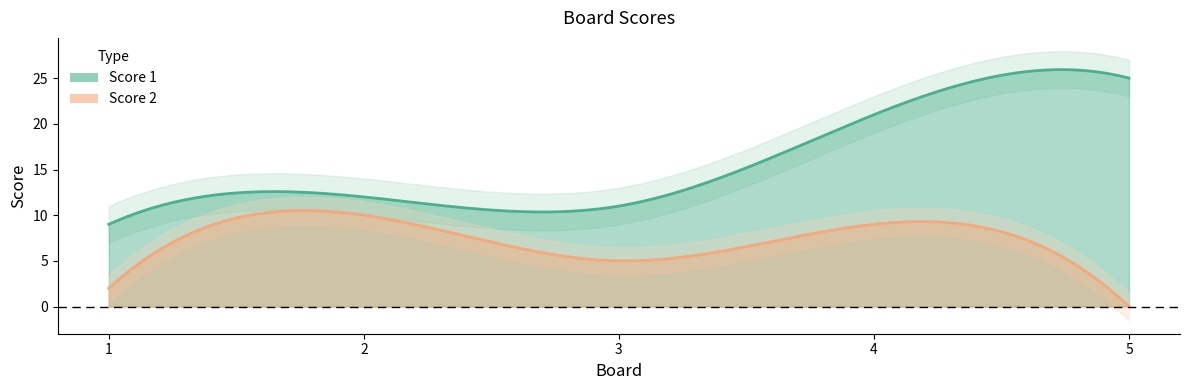

How many data points in Score 2 are less than 5?

2